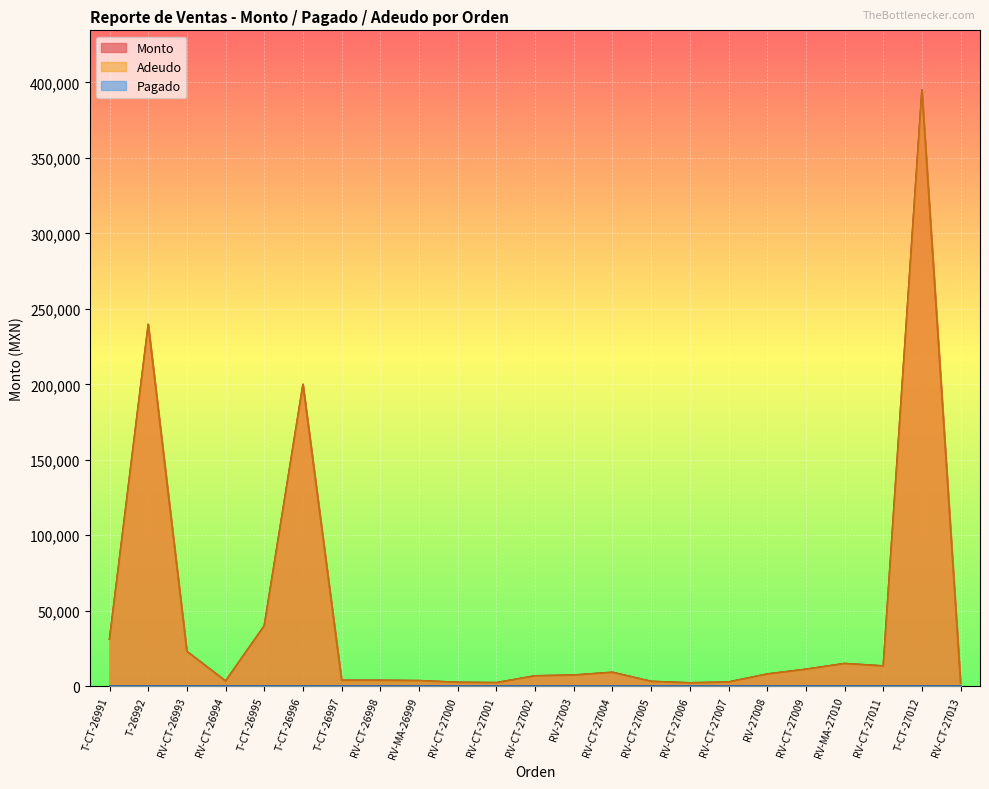

True or false: Adeudo and Monto intersect in this chart.

False